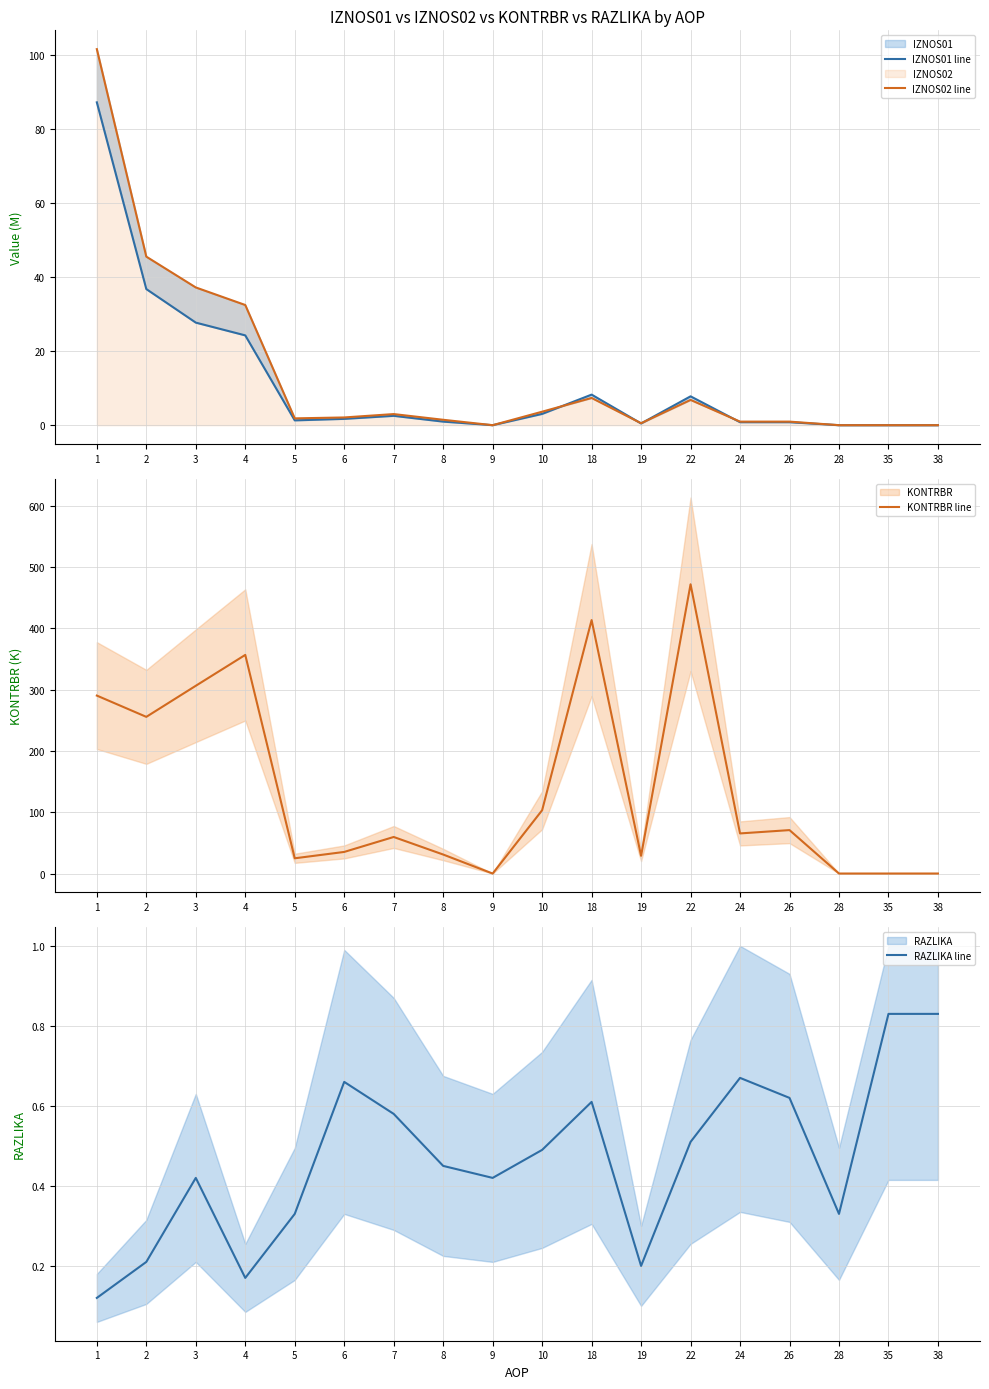

Where is the first local minimum for KONTRBR line?

2